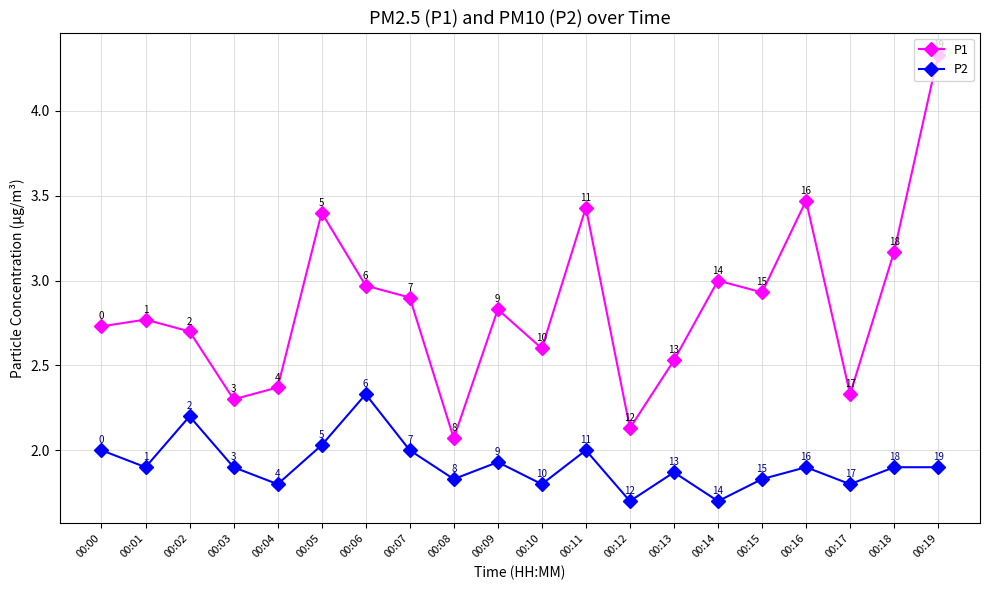

What is the lowest value of the P2 series?

1.7